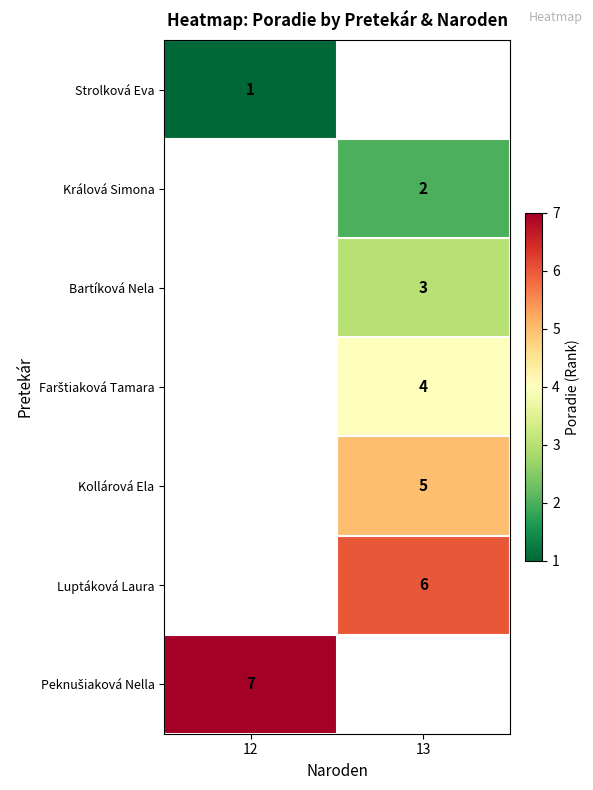

Is it true that Luptáková Laura equals 6 at 13?

True